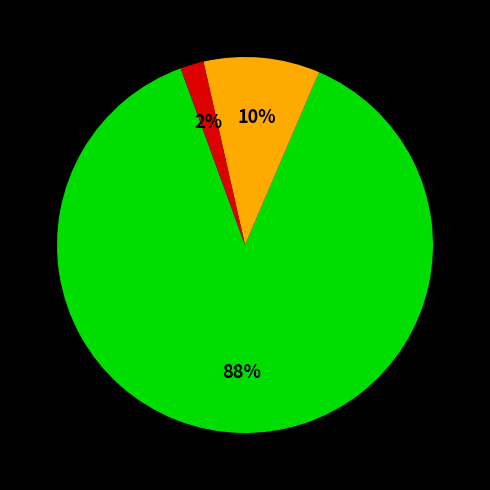

Is there any slice that represents more than half of the pie?

Yes